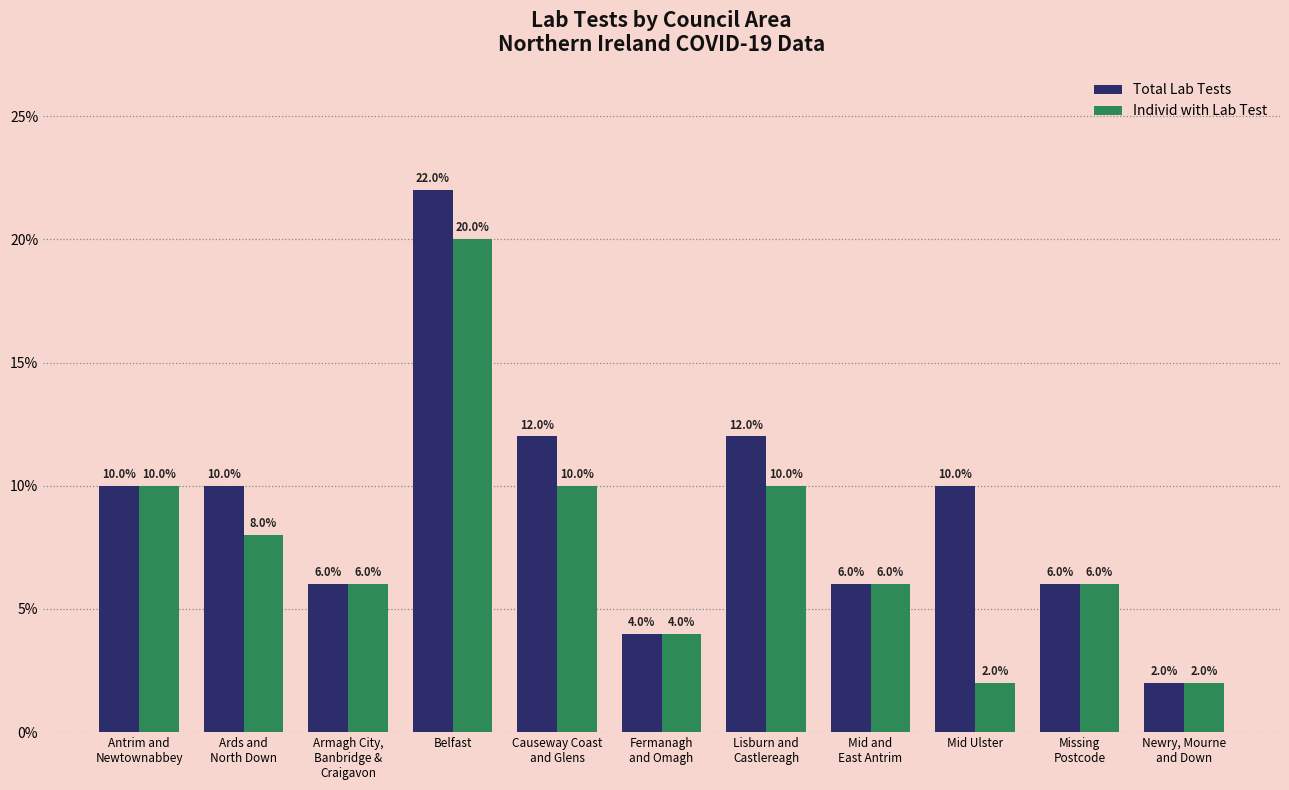

Are the bars horizontal?

No